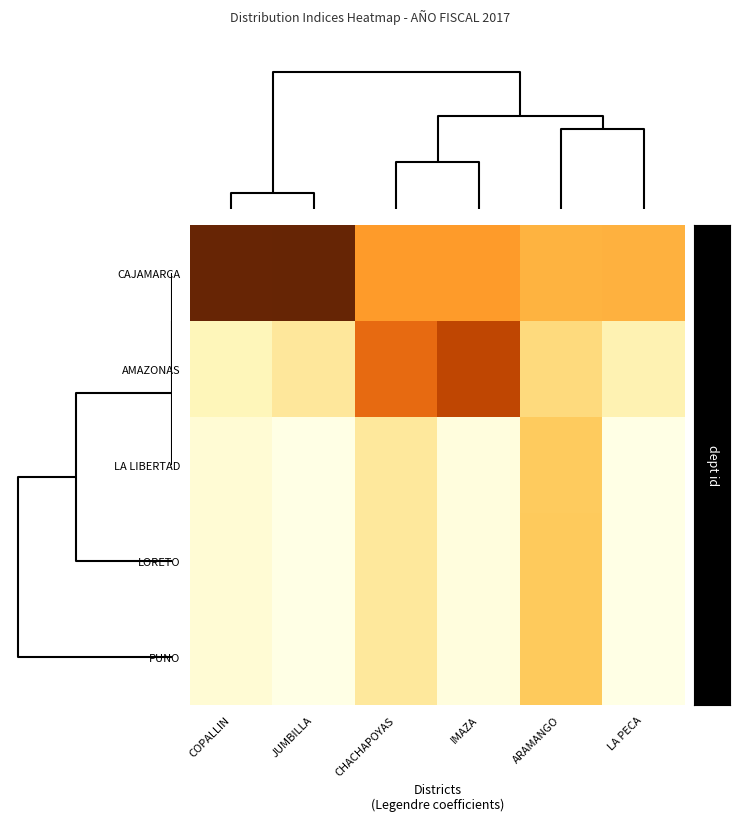

Reading left to right, list all the values displayed in this chart.

CAJAMARCA: COPALLIN=1.5	JUMBILLA=1.5	CHACHAPOYAS=0.8	IMAZA=0.8	ARAMANGO=0.7	LA PECA=0.7
AMAZONAS: COPALLIN=0.3	JUMBILLA=0.4	CHACHAPOYAS=1.0	IMAZA=1.2	ARAMANGO=0.5	LA PECA=0.3
LA LIBERTAD: COPALLIN=0.2	JUMBILLA=0.1	CHACHAPOYAS=0.4	IMAZA=0.1	ARAMANGO=0.6	LA PECA=0.1
LORETO: COPALLIN=0.2	JUMBILLA=0.1	CHACHAPOYAS=0.4	IMAZA=0.1	ARAMANGO=0.6	LA PECA=0.1
PUNO: COPALLIN=0.2	JUMBILLA=0.1	CHACHAPOYAS=0.4	IMAZA=0.1	ARAMANGO=0.6	LA PECA=0.1